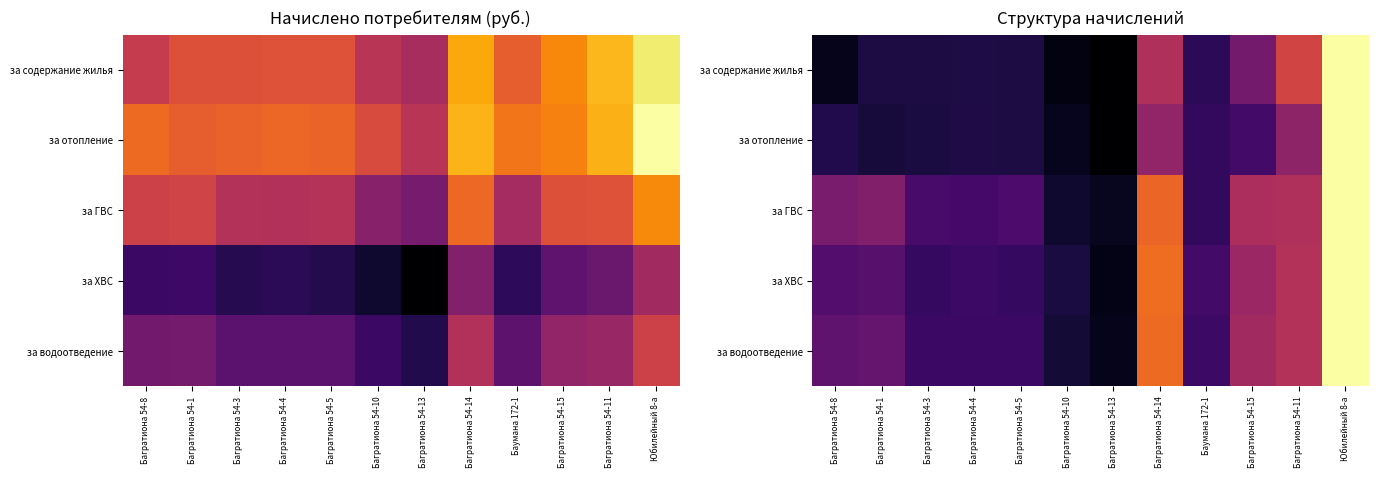

Which label corresponds to the smallest value in the chart?

Багратиона 54-13